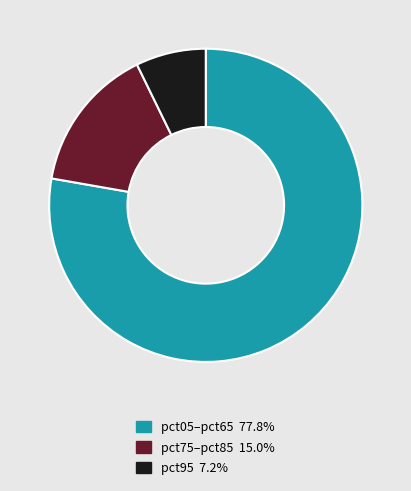

Do pct05–pct65 77.8% and pct75–pct85 15.0% together represent more than half of the pie?

Yes